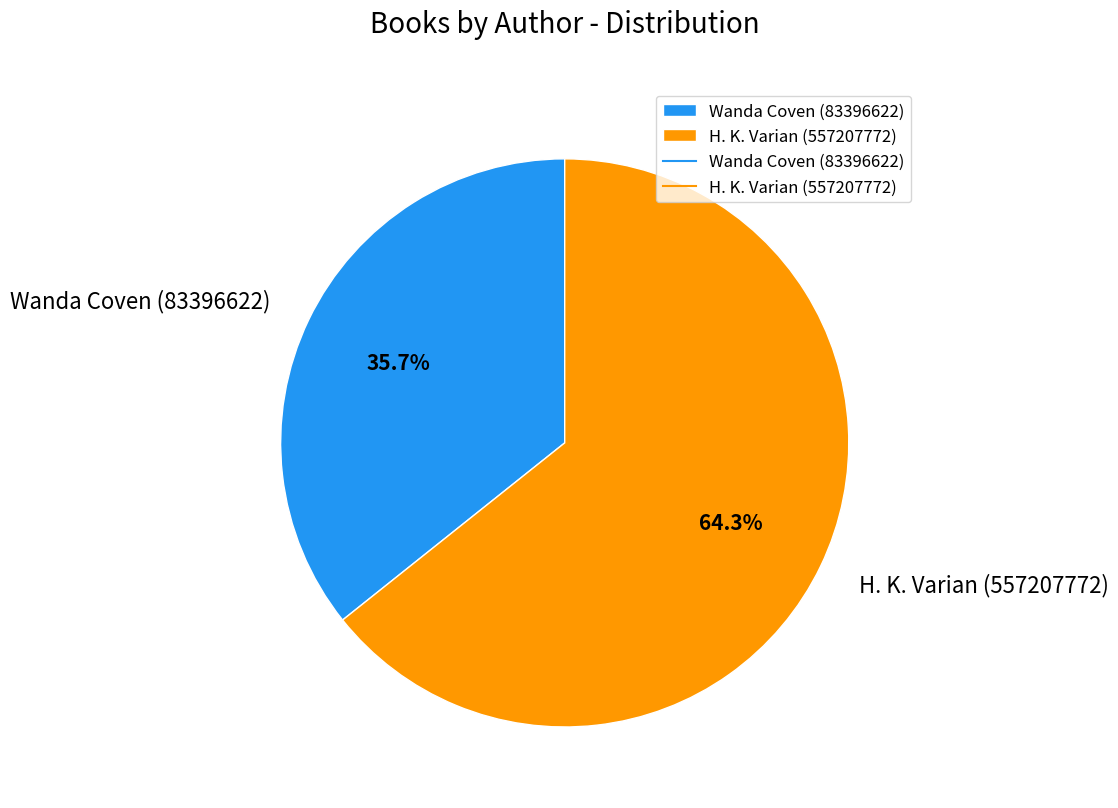

Which has a higher value, H. K. Varian (557207772) or Wanda Coven (83396622)?

H. K. Varian (557207772)